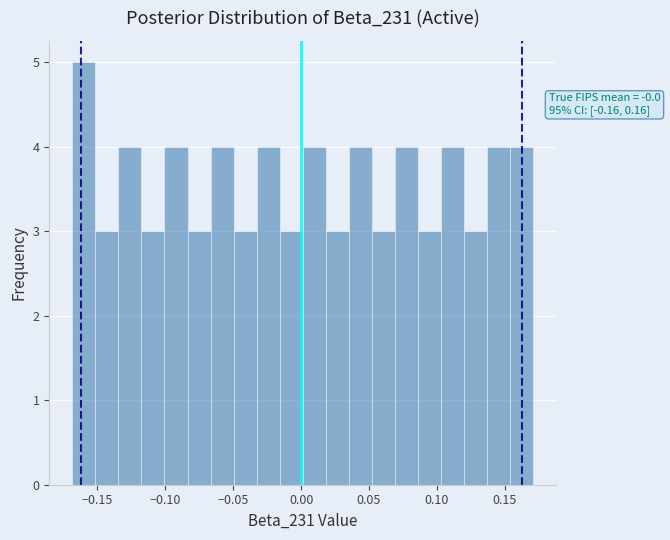

Read against the x-axis, roughly where is the centre of the tallest bar?

-0.160